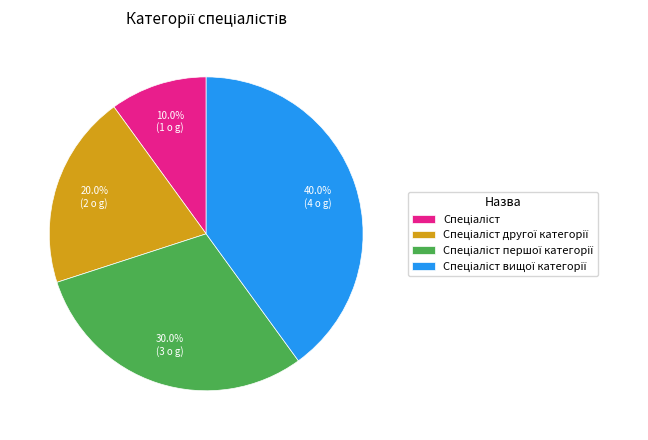

To the nearest percent, what is the difference between the largest and smallest slice percentages?

30%